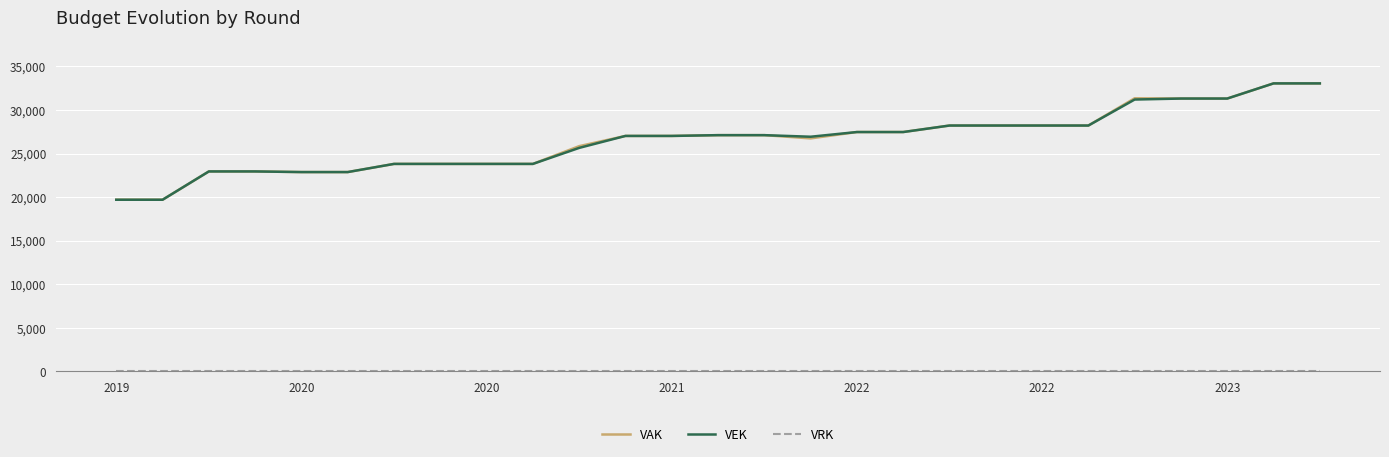

What is the sum of all VAK values?

714904